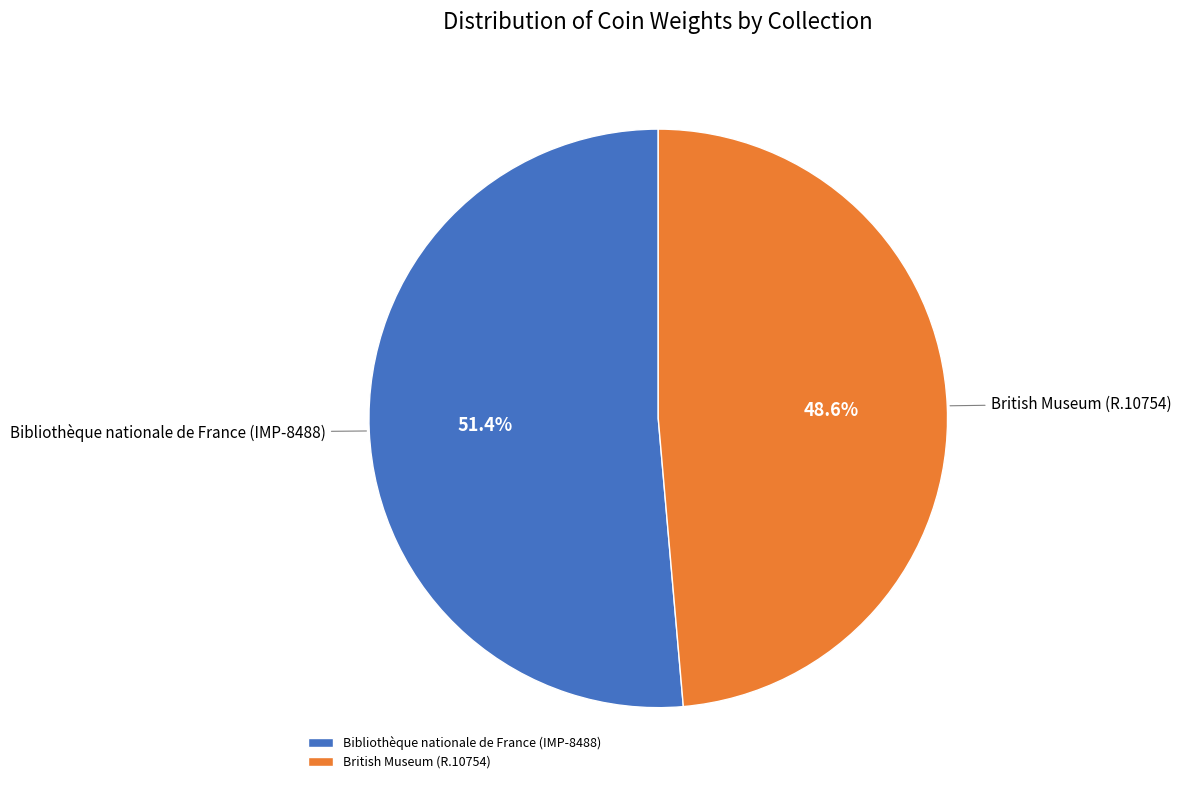

To the nearest percent, what percentage of the pie is Bibliothèque nationale de France (IMP-8488)?

51%